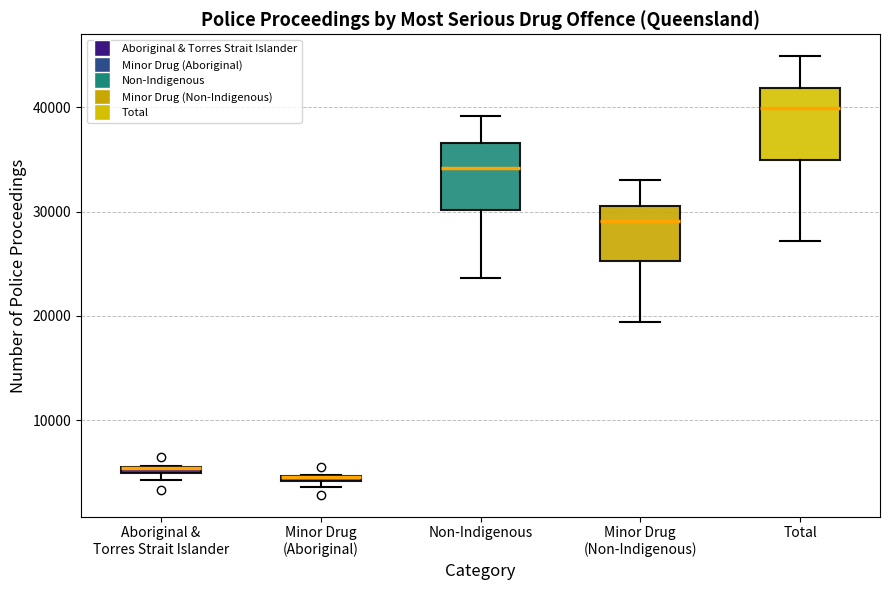

Where does the lower whisker of the box for Total end on the y-axis? The values are not printed on the chart, so give them approximately, as read against the axis.

27000